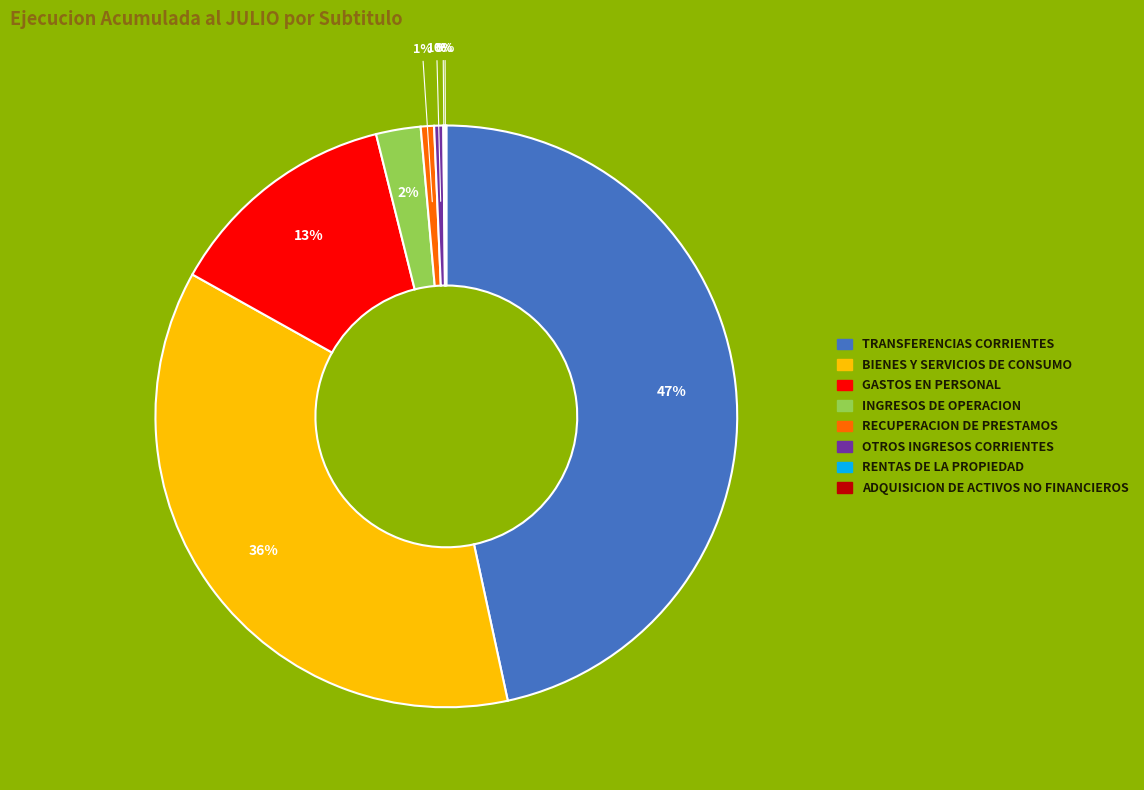

True or false: RECUPERACION DE PRESTAMOS accounts for 1% of the total.

True